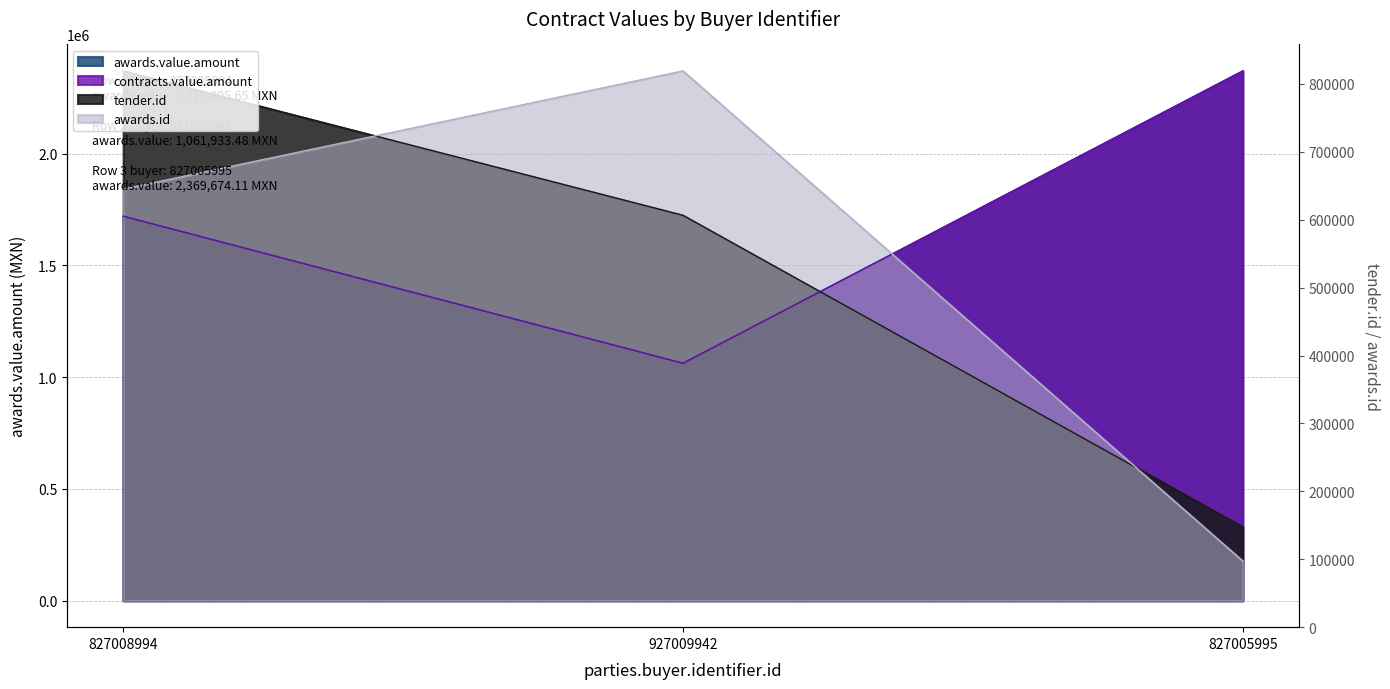

Where is awards.value.amount nearest to the value 1715803?

827008994